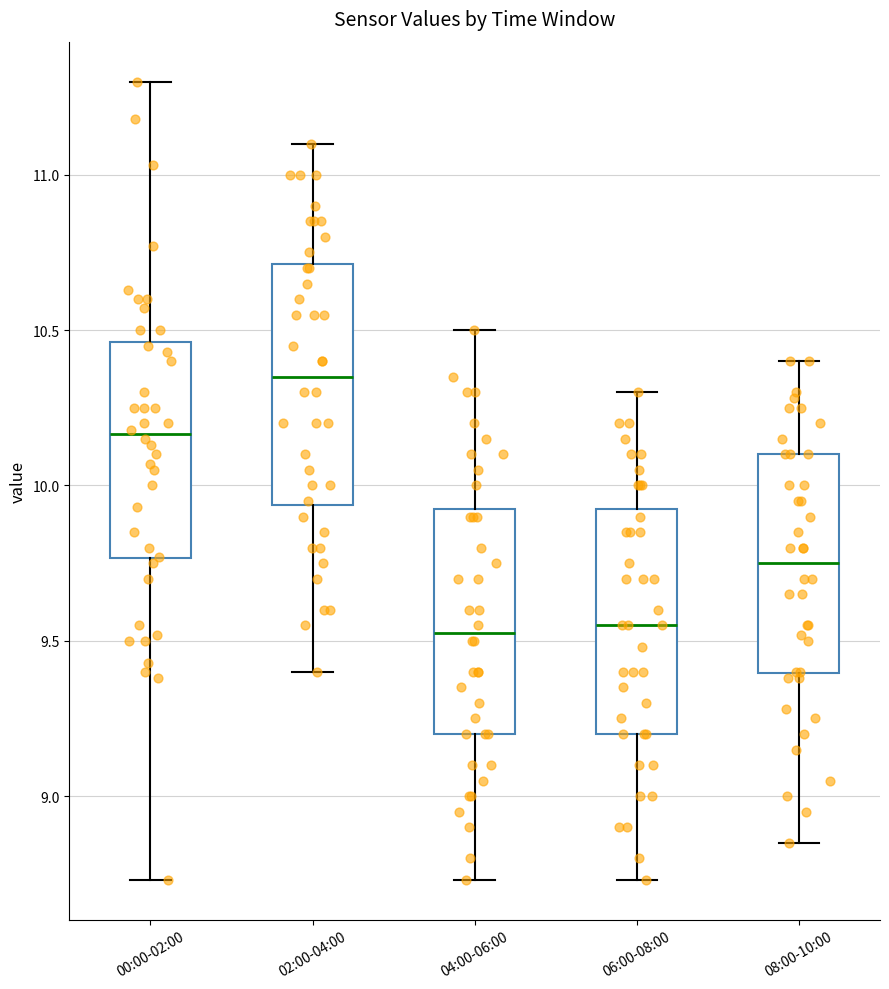

Reading left to right, transcribe this box plot: for each box, give where its median line is, the range the box spans, and where its two whiskers end, as read against the y-axis. The values are not printed on the chart, so give them approximately, as read against the axis.

00:00-02:00: median 10.15, box 9.75 to 10.45, whiskers 8.75 to 11.30
02:00-04:00: median 10.35, box 9.95 to 10.70, whiskers 9.40 to 11.10
04:00-06:00: median 9.55, box 9.20 to 9.95, whiskers 8.75 to 10.50
06:00-08:00: median 9.55, box 9.20 to 9.95, whiskers 8.75 to 10.30
08:00-10:00: median 9.75, box 9.40 to 10.10, whiskers 8.85 to 10.40